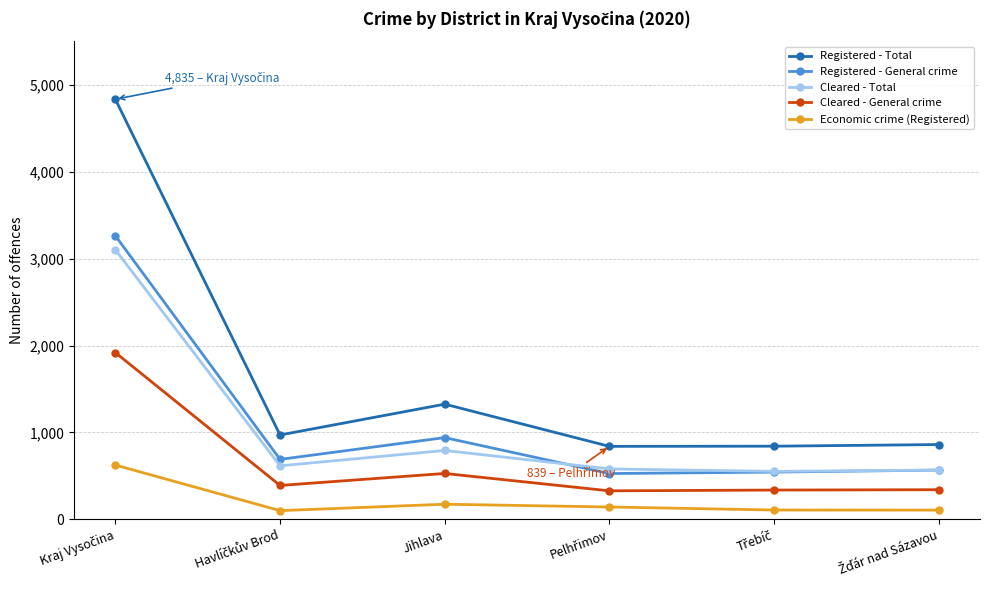

List the series in order of their peak value, lowest first.

Economic crime (Registered), Cleared - General crime, Cleared - Total, Registered - General crime, Registered - Total